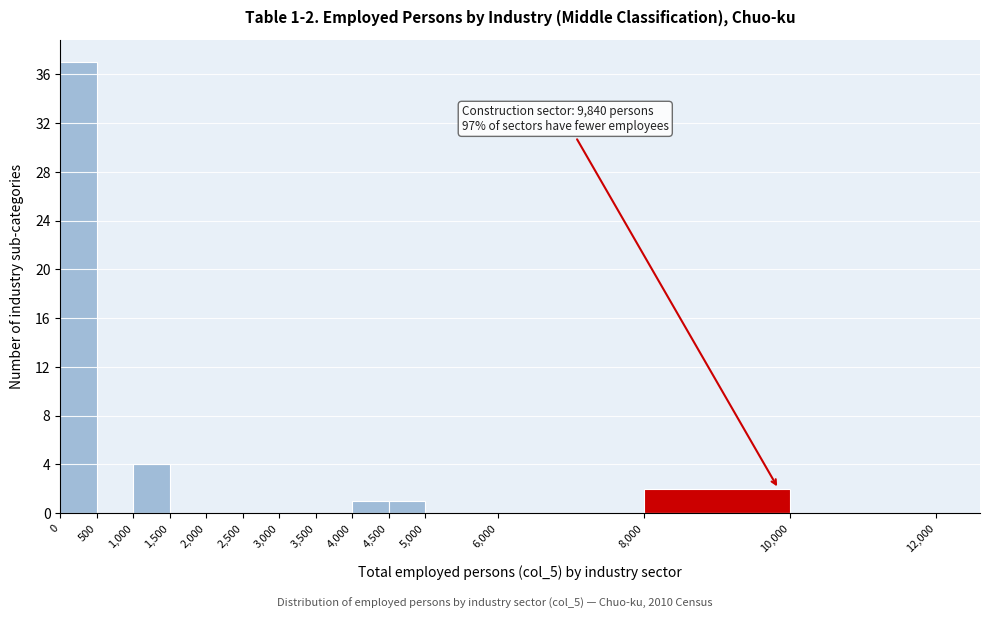

Over which range of the x-axis is the bar tallest?

0 to 500